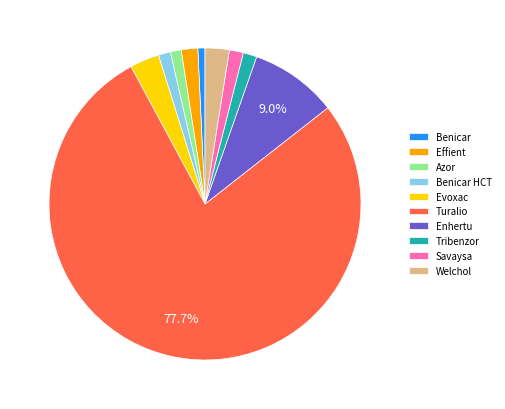

Is there a majority slice in this chart?

Yes